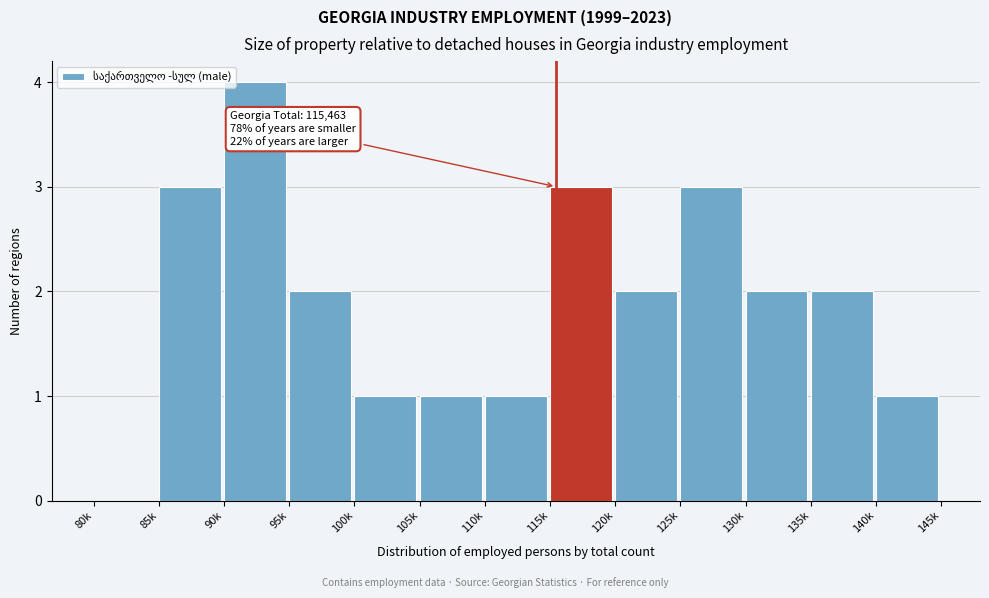

What is the change in value from 95k to 115k?

+1